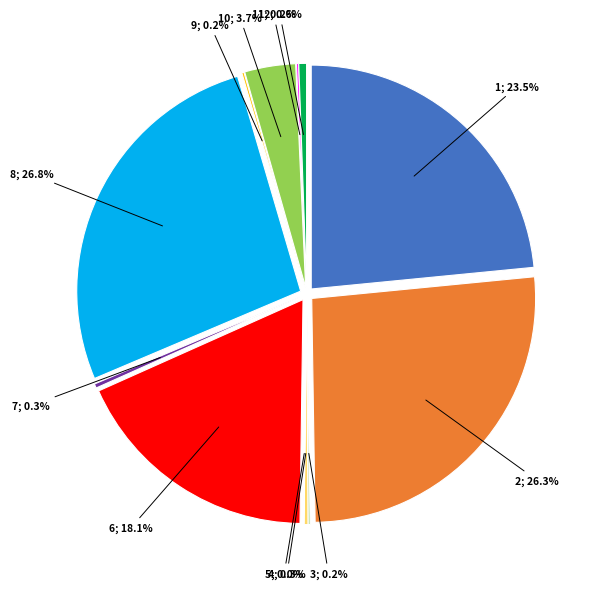

What percentage is the 2 slice, to the nearest percent?

26%